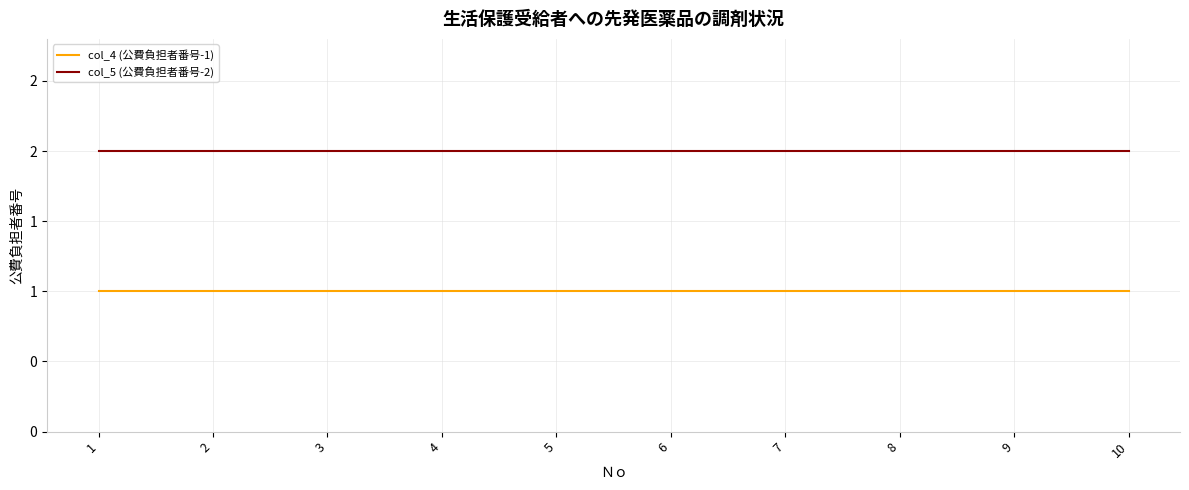

Does the chart have visible grid lines?

Yes